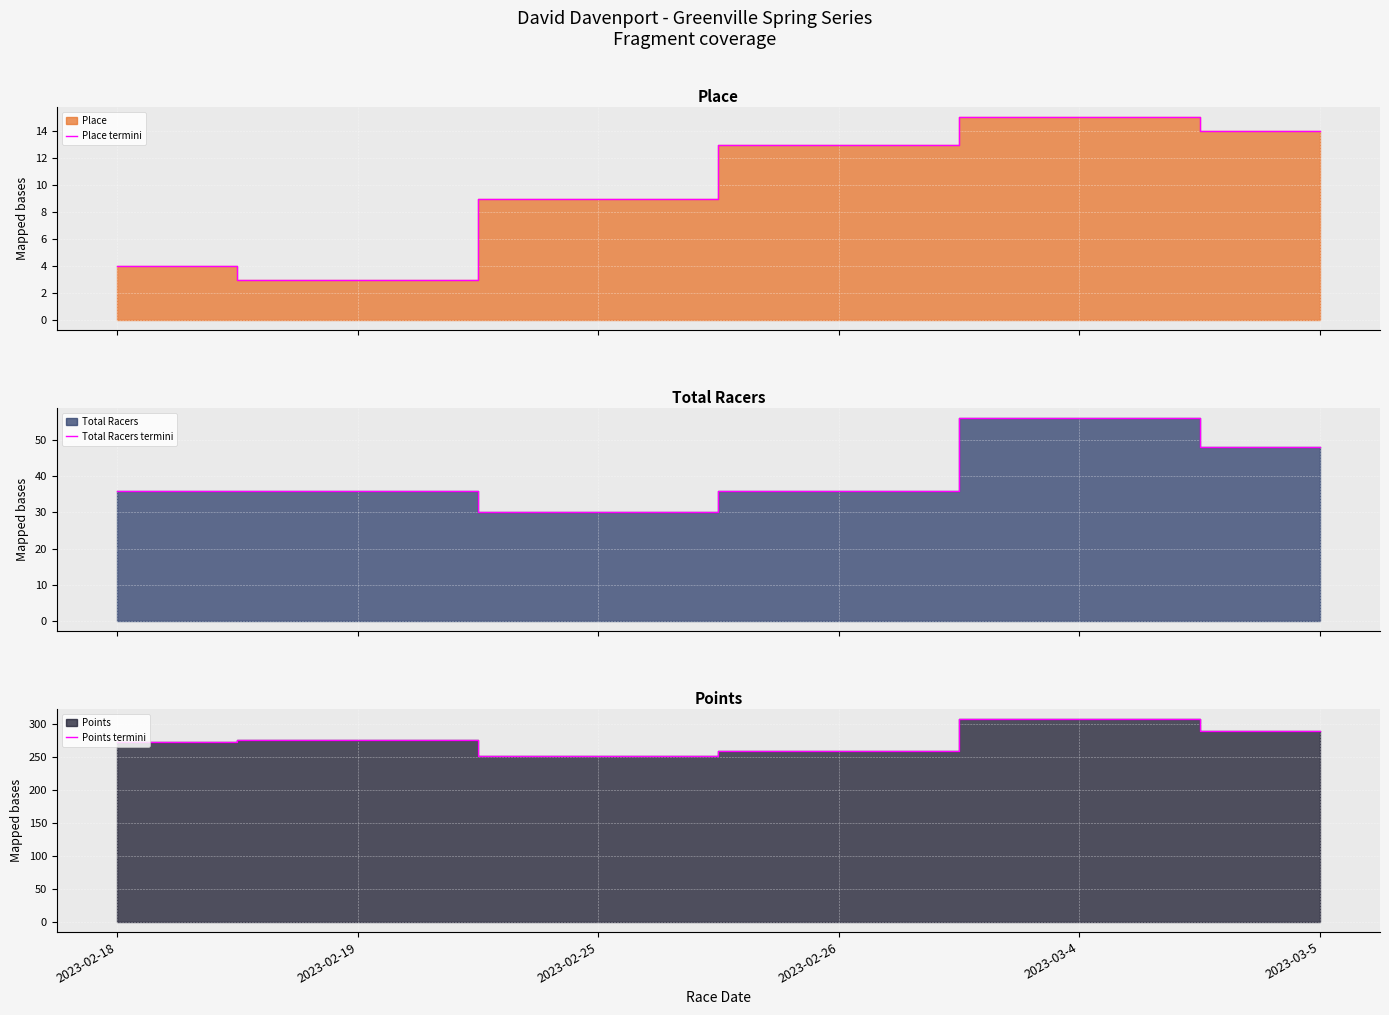

How many values in the Place termini series are below 13?

3